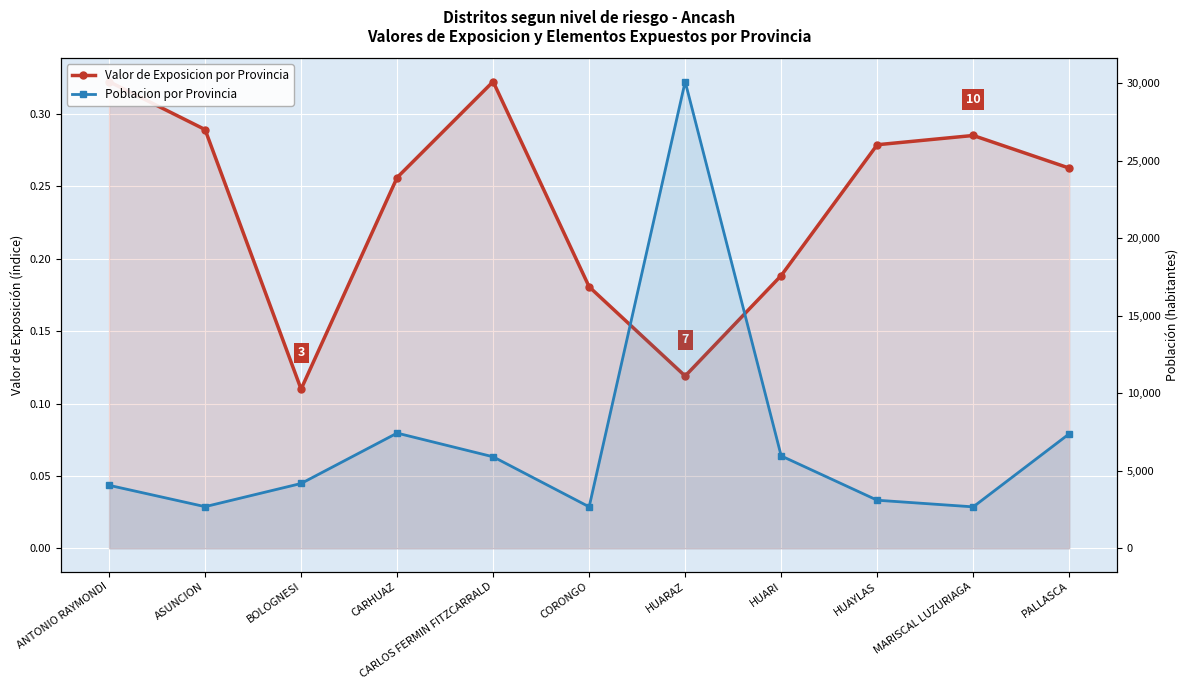

What are all the series names shown in the legend?

Valor de Exposicion por Provincia, Poblacion por Provincia